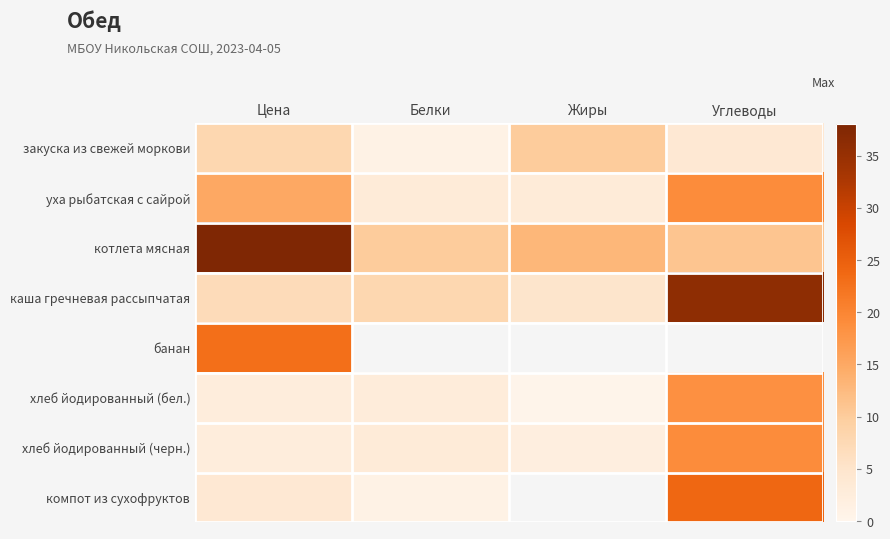

Count the number of data series in this chart.

8